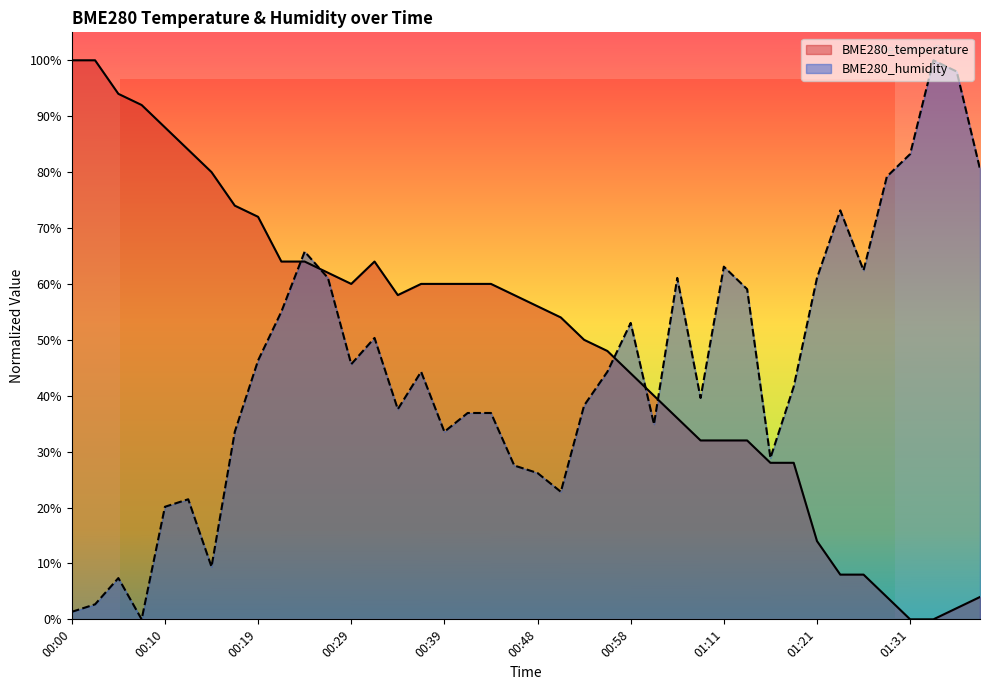

Which series has the largest total across all categories?

BME280_temperature